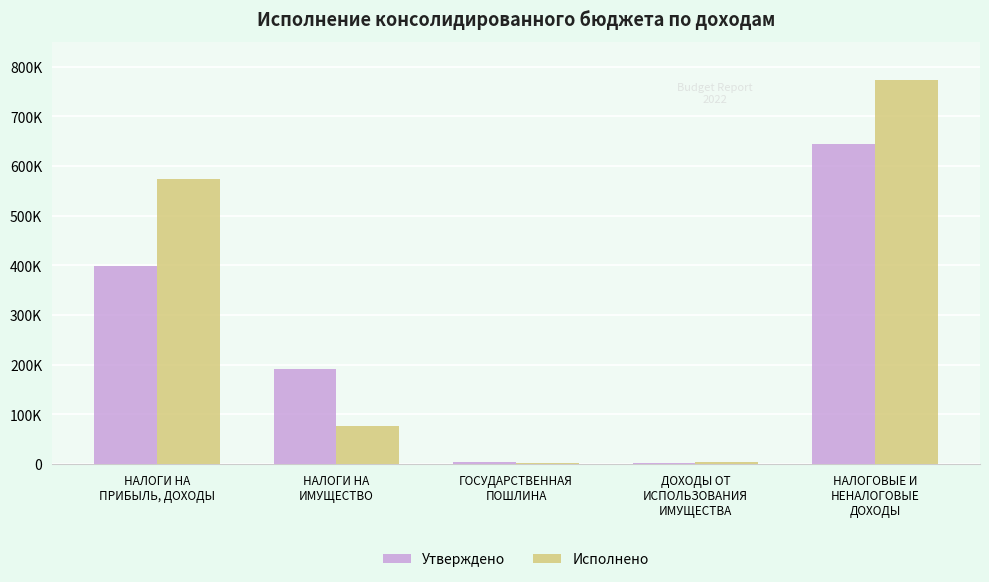

Between ГОСУДАРСТВЕННАЯ
ПОШЛИНА and ДОХОДЫ ОТ
ИСПОЛЬЗОВАНИЯ
ИМУЩЕСТВА, which series saw the biggest shift?

Утверждено